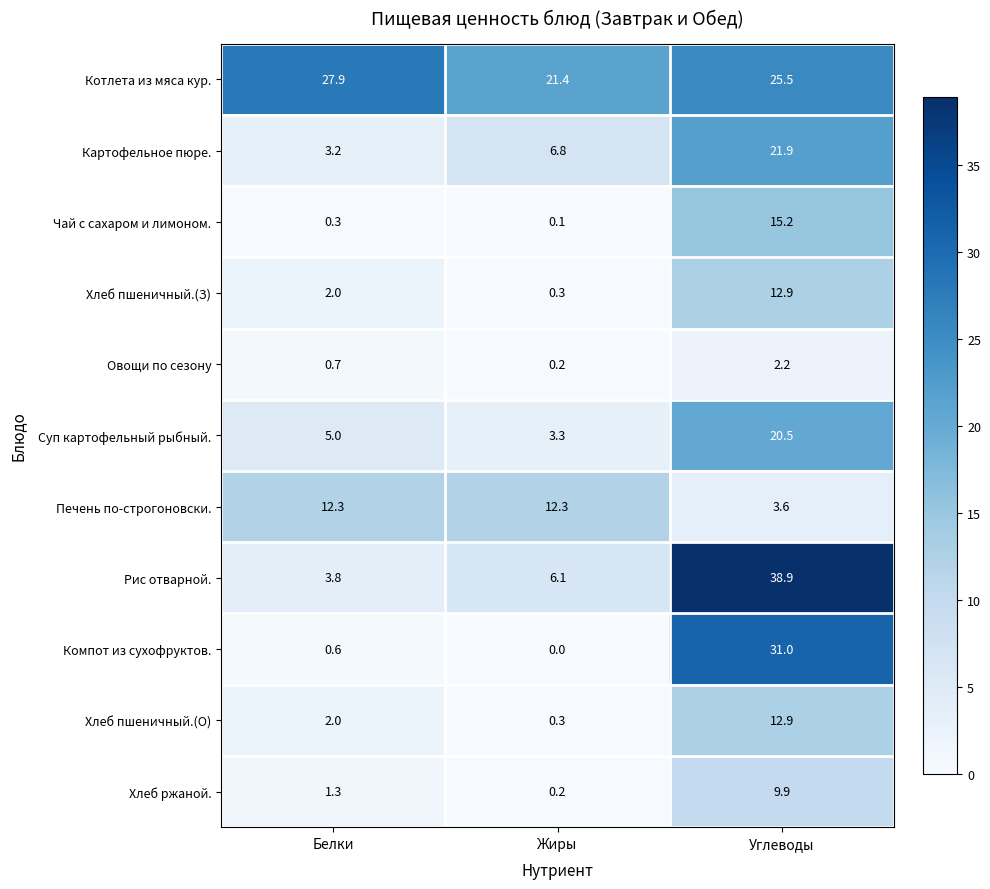

What is the greatest value displayed?

38.9